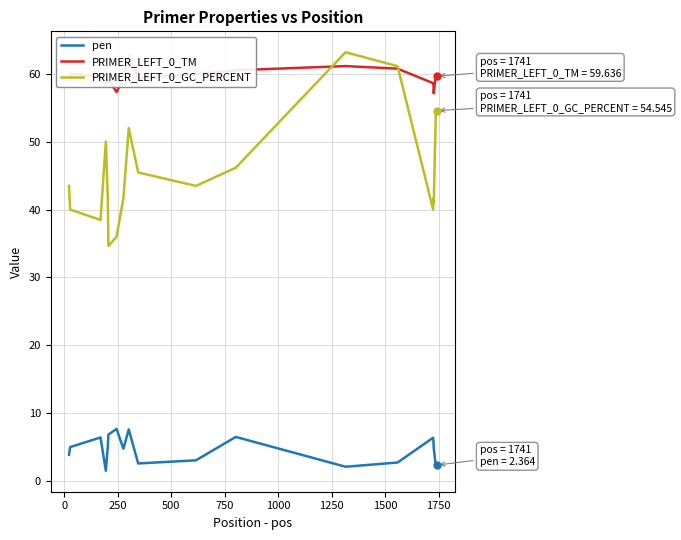

True or false: PRIMER_LEFT_0_GC_PERCENT and pen cross at least once.

False